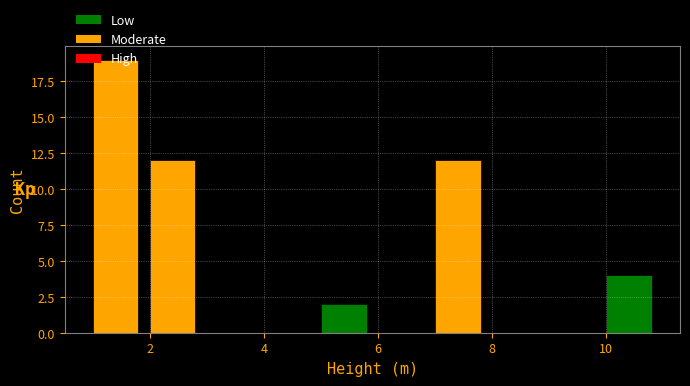

Which range on the x-axis has the tallest bar?

1 to 2